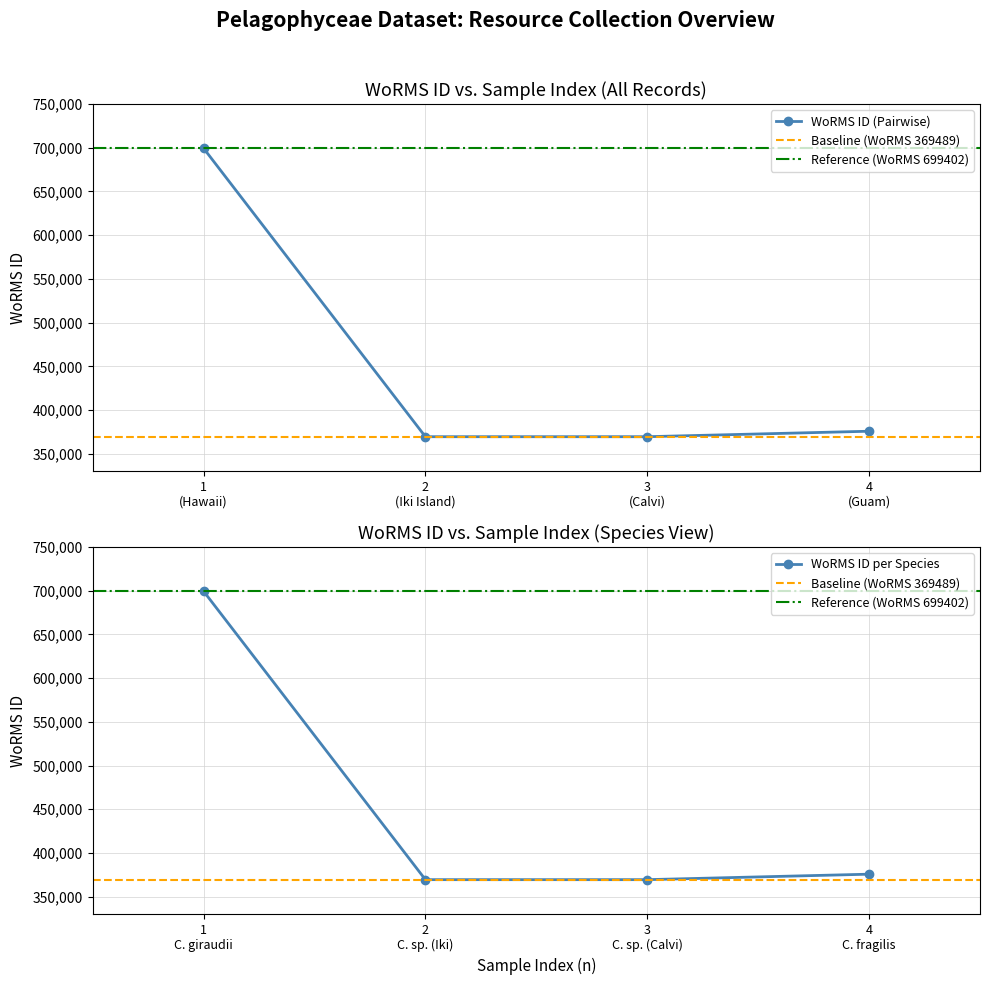

What is the minimum value for WoRMS ID (Pairwise)?

369489